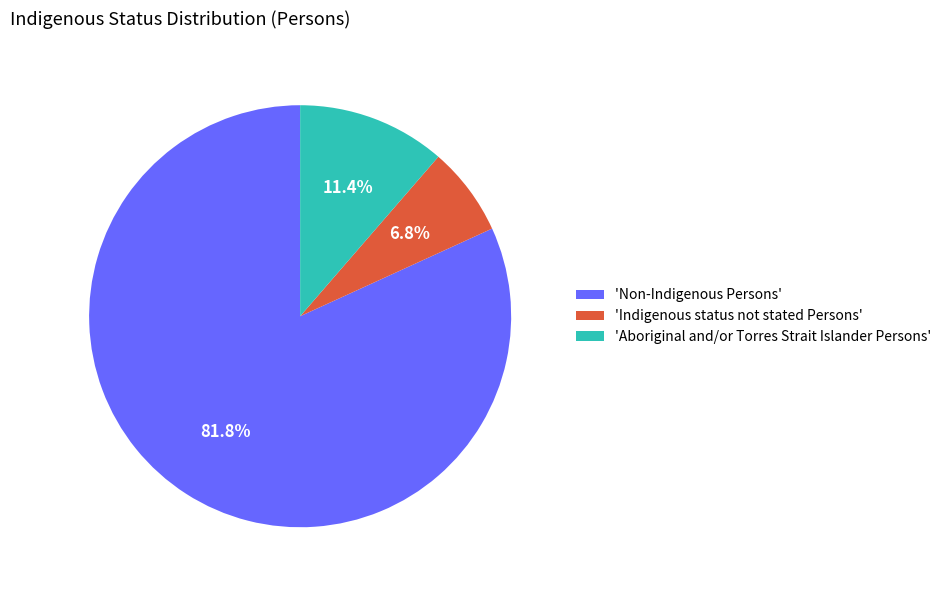

Which has a higher value, 'Indigenous status not stated Persons' or 'Non-Indigenous Persons'?

'Non-Indigenous Persons'